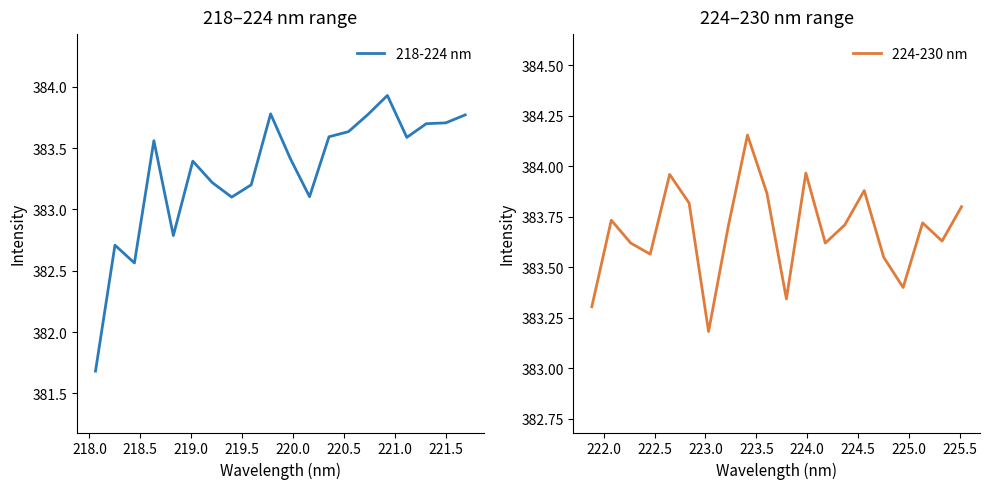

What is the lowest value of the 218-224 nm series?

381.7